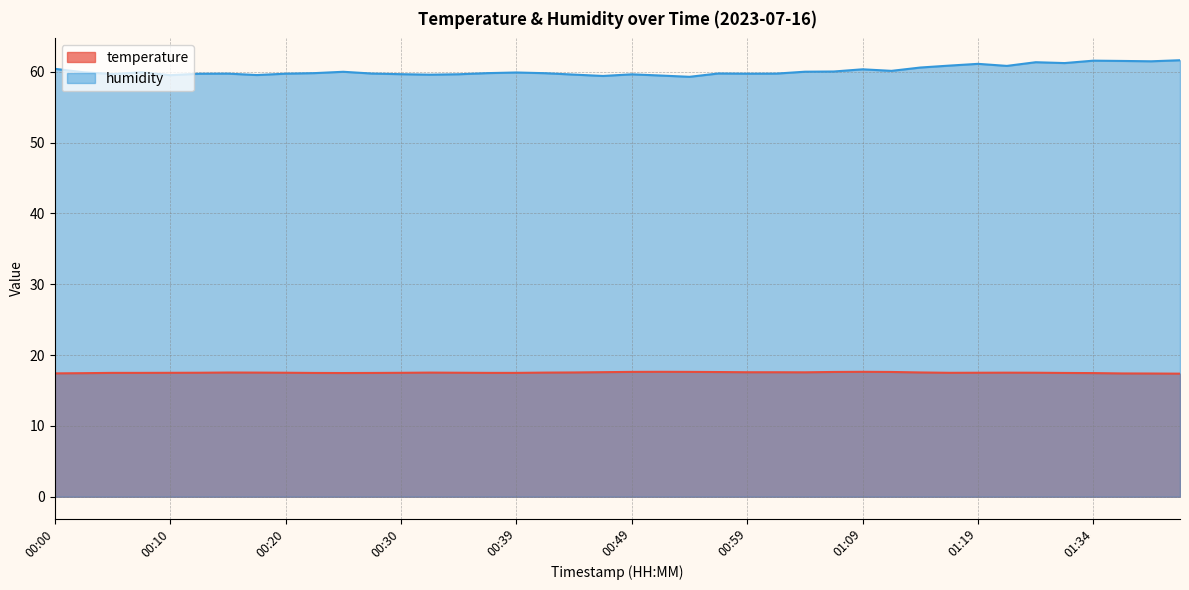

What is the maximum value shown in the chart?

61.6